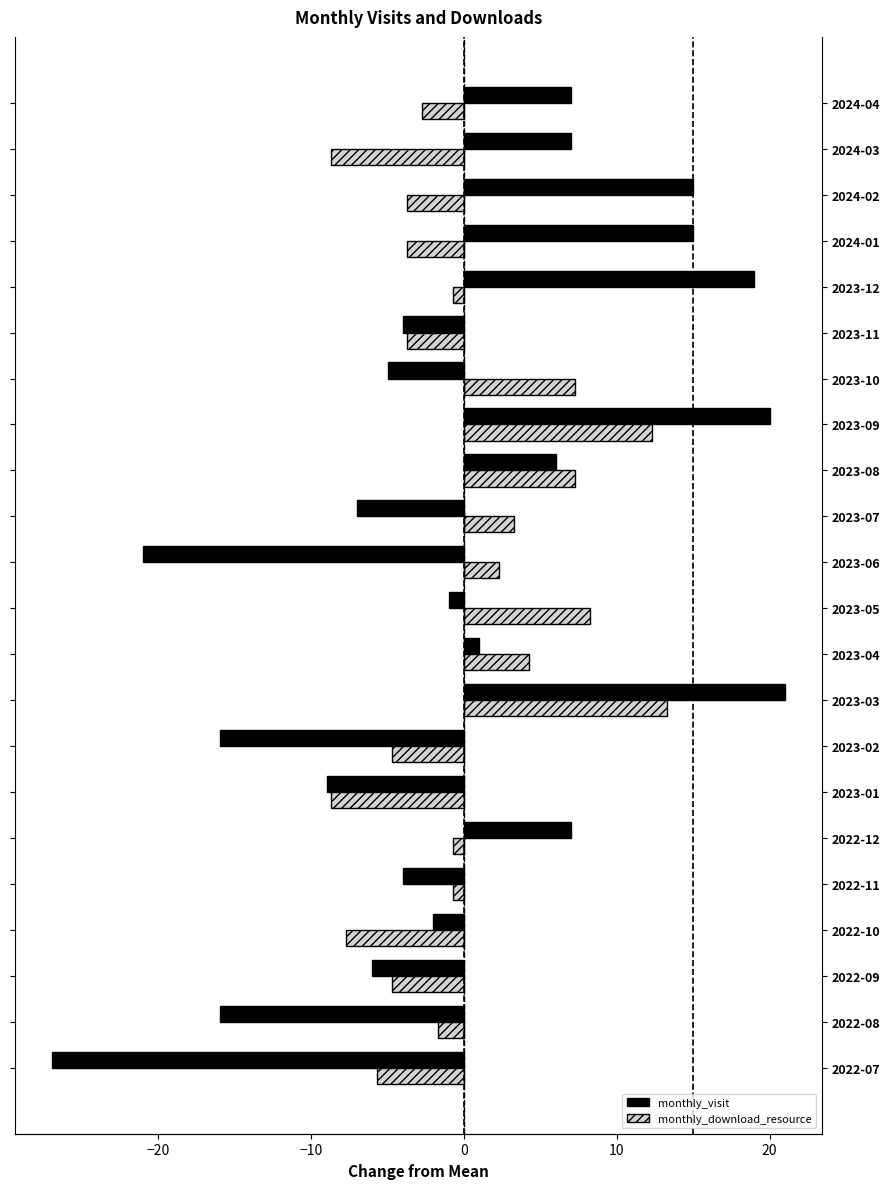

Which series changed the most between 2022-08 and 2024-02?

monthly_visit